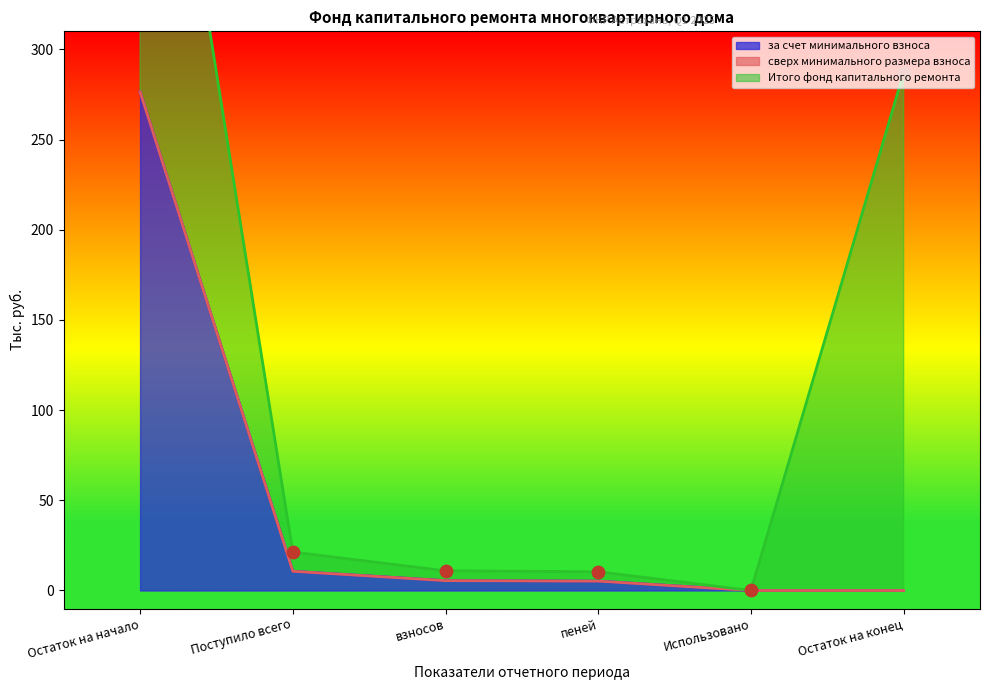

Which series reaches the maximum Y coordinate?

Итого фонд капитального ремонта